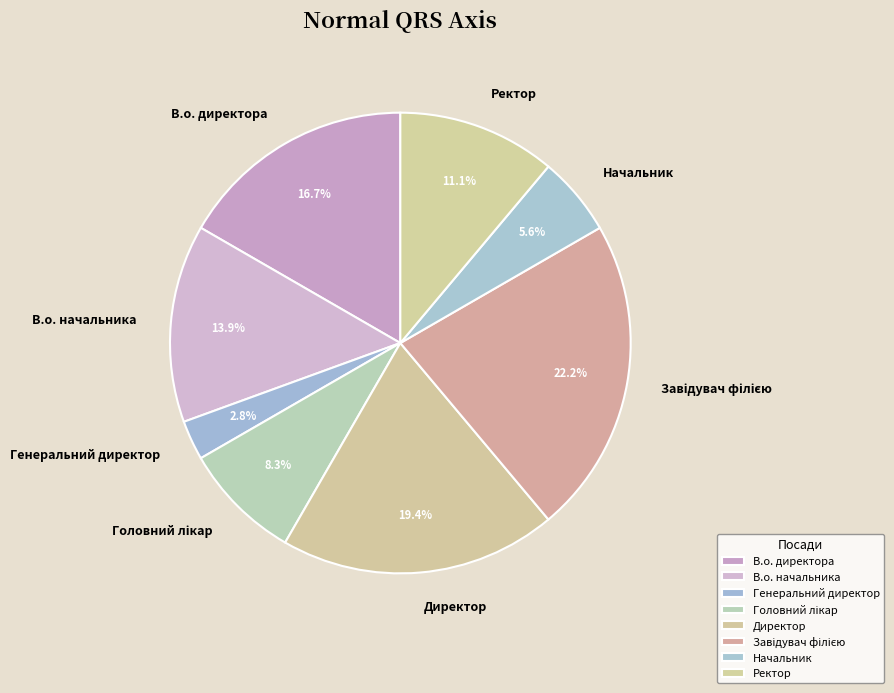

Does Генеральний директор represent more than half of the total?

No